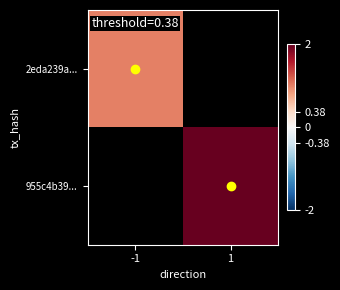

How many distinct data groups are displayed?

2